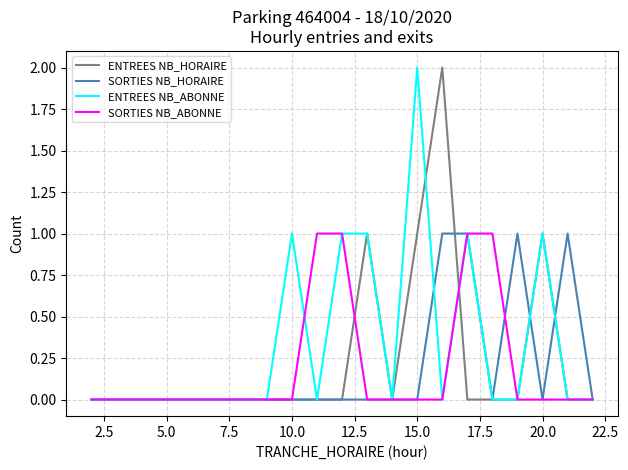

Which series has the largest total across all categories?

ENTREES NB_ABONNE